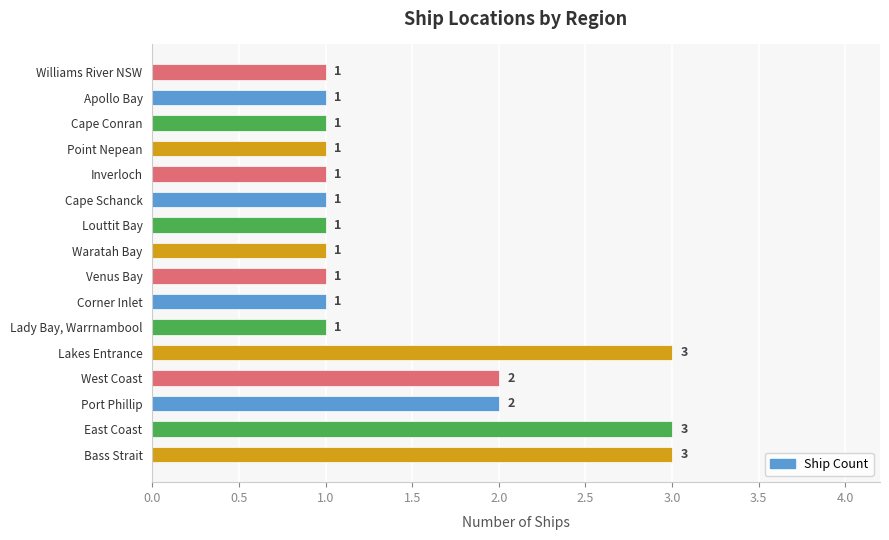

How many bars are there in total?

16